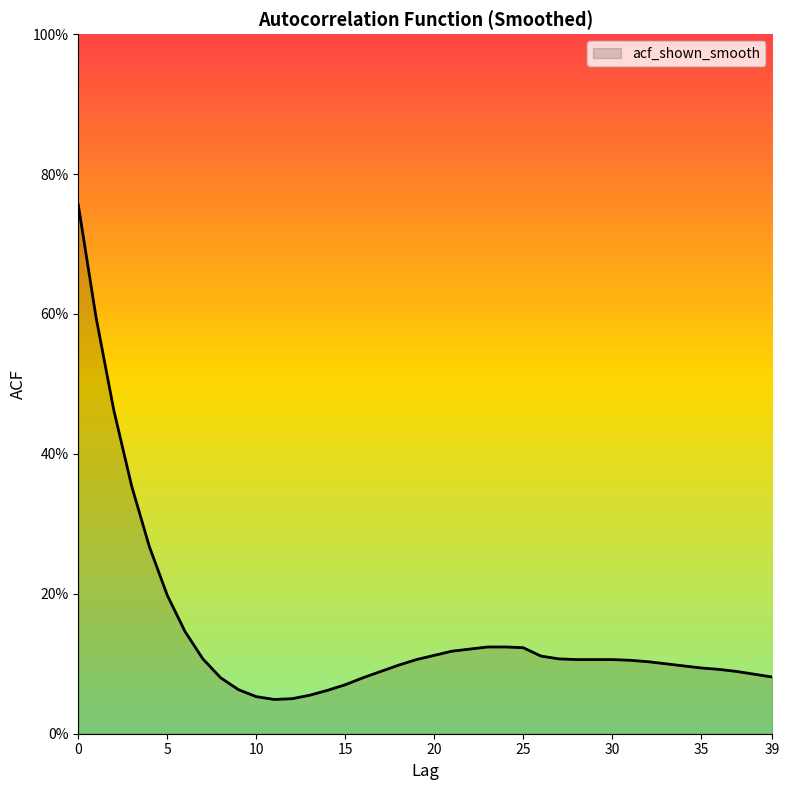

Reading left to right, extract all data points from this chart.

0=0.8	1=0.6	2=0.5	3=0.4	4=0.3	5=0.2	6=0.1	7=0.1	8=0.1	9=0.1	10=0.1	11=0.0	12=0.1	13=0.1	14=0.1	15=0.1	16=0.1	17=0.1	18=0.1	19=0.1	20=0.1	21=0.1	22=0.1	23=0.1	24=0.1	25=0.1	26=0.1	27=0.1	28=0.1	29=0.1	30=0.1	31=0.1	32=0.1	33=0.1	34=0.1	35=0.1	36=0.1	37=0.1	38=0.1	39=0.1